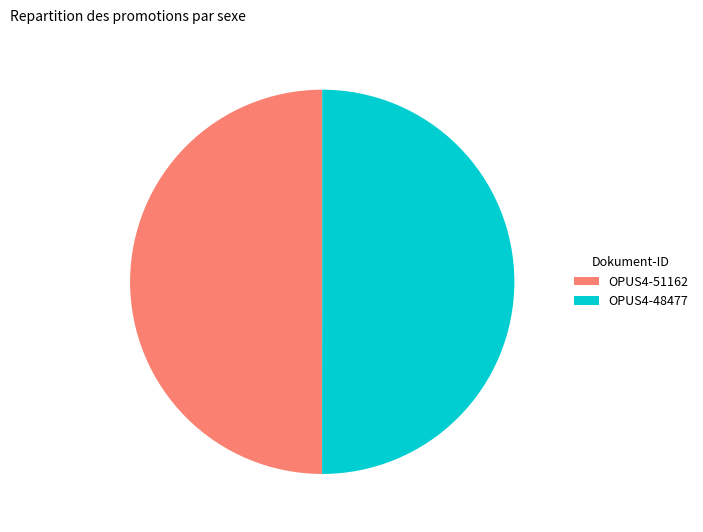

True or false: OPUS4-48477 accounts for 41% of the total.

False